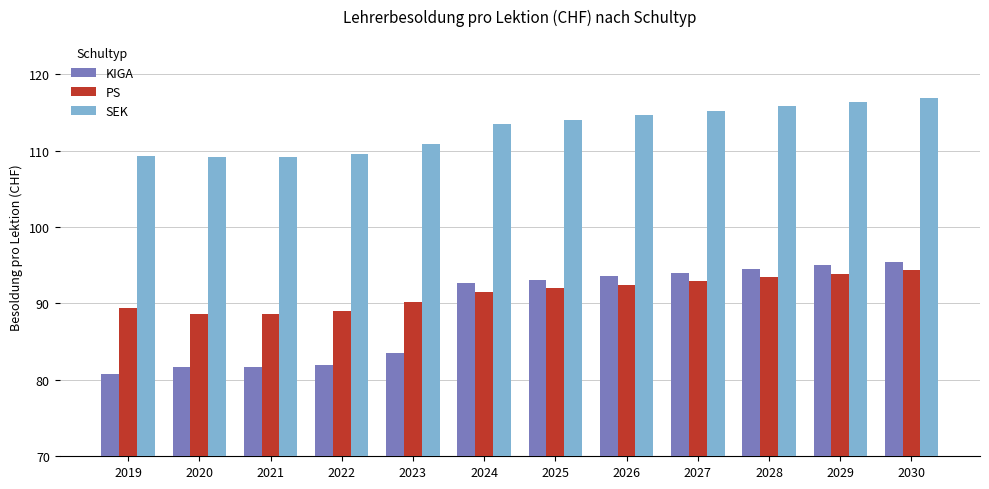

At which label does PS reach its peak?

2030